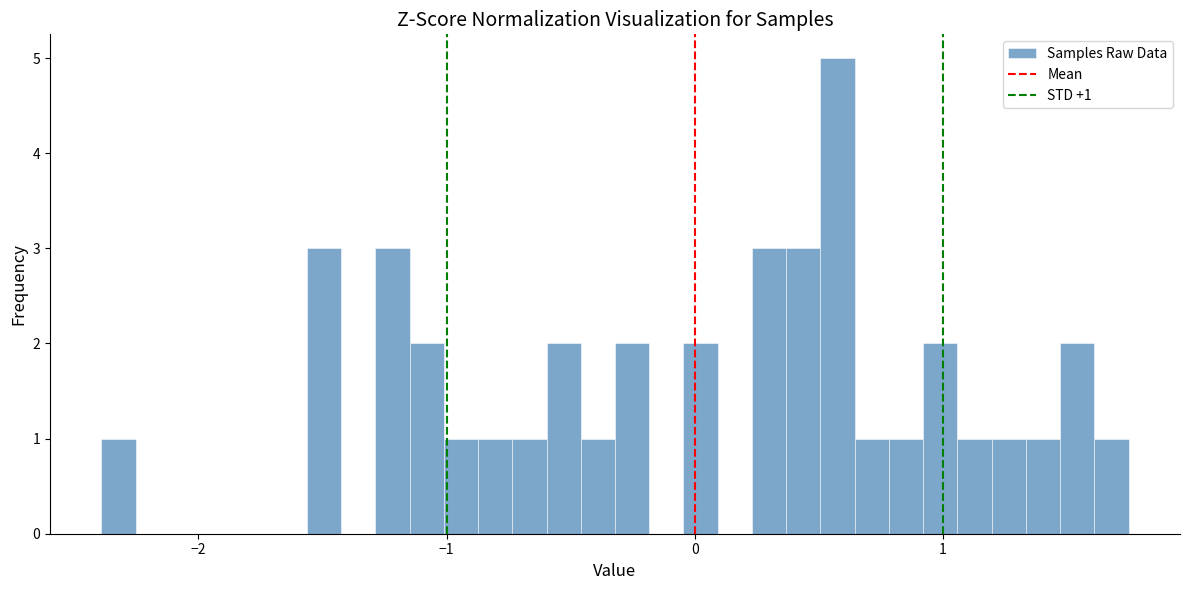

Around what value on the x-axis is the tallest bar? Give the approximate position of its centre, as read against the axis.

0.6